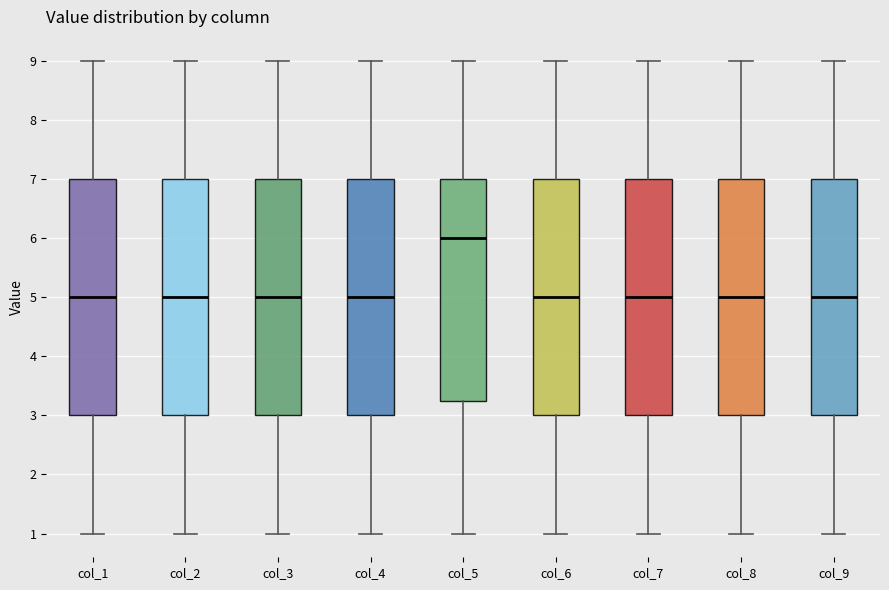

Reading left to right, read every box against the y-axis: the position of its median line, the range the box covers, and the ends of its whiskers. The values are not printed on the chart, so give them approximately, as read against the axis.

col_1: median 5.0, box 3.0 to 7.0, whiskers 1.0 to 9.0
col_2: median 5.0, box 3.0 to 7.0, whiskers 1.0 to 9.0
col_3: median 5.0, box 3.0 to 7.0, whiskers 1.0 to 9.0
col_4: median 5.0, box 3.0 to 7.0, whiskers 1.0 to 9.0
col_5: median 6.0, box 3.3 to 7.0, whiskers 1.0 to 9.0
col_6: median 5.0, box 3.0 to 7.0, whiskers 1.0 to 9.0
col_7: median 5.0, box 3.0 to 7.0, whiskers 1.0 to 9.0
col_8: median 5.0, box 3.0 to 7.0, whiskers 1.0 to 9.0
col_9: median 5.0, box 3.0 to 7.0, whiskers 1.0 to 9.0